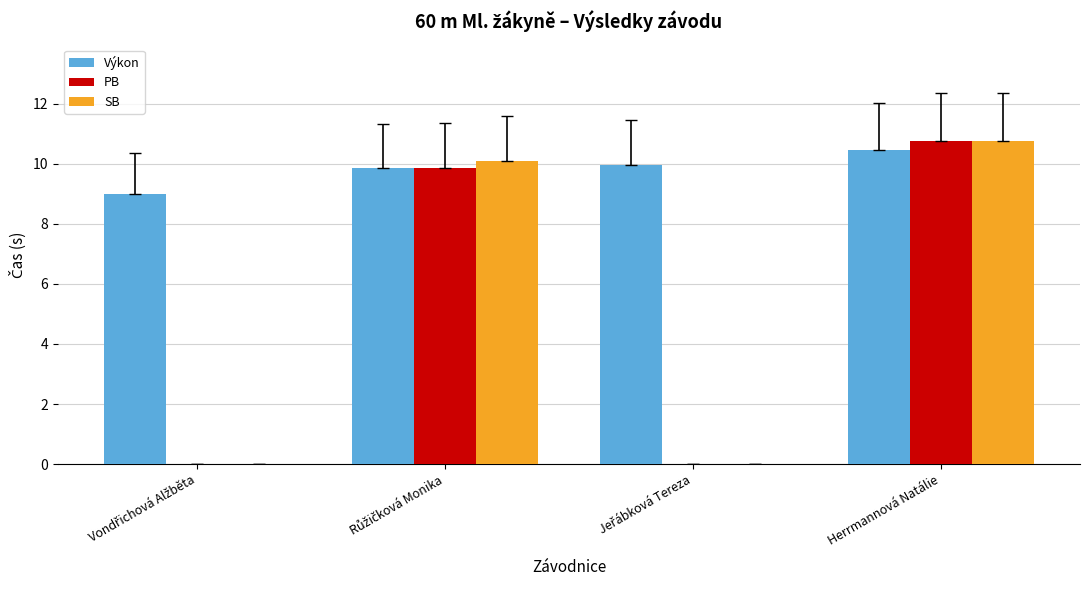

What is the highest value of the SB series?

10.7